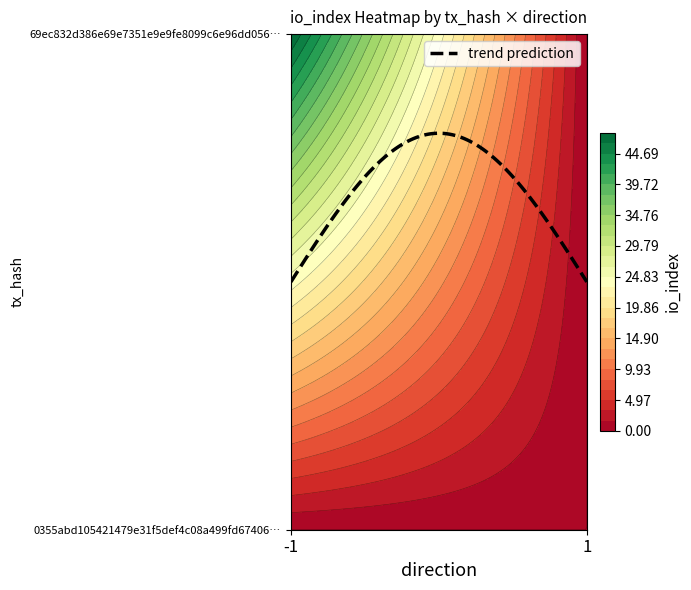

True or false: 0355abd105421479e31f5def4c08a499fd67406 has a value of 0 at io_index.

True